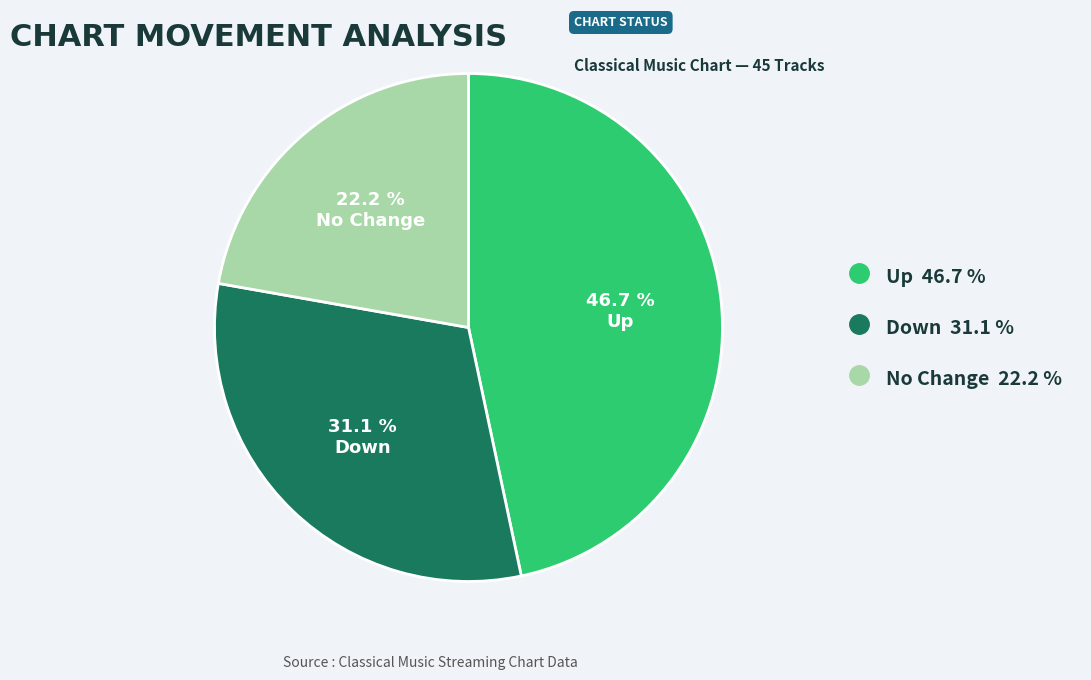

Does any single category account for the majority?

No